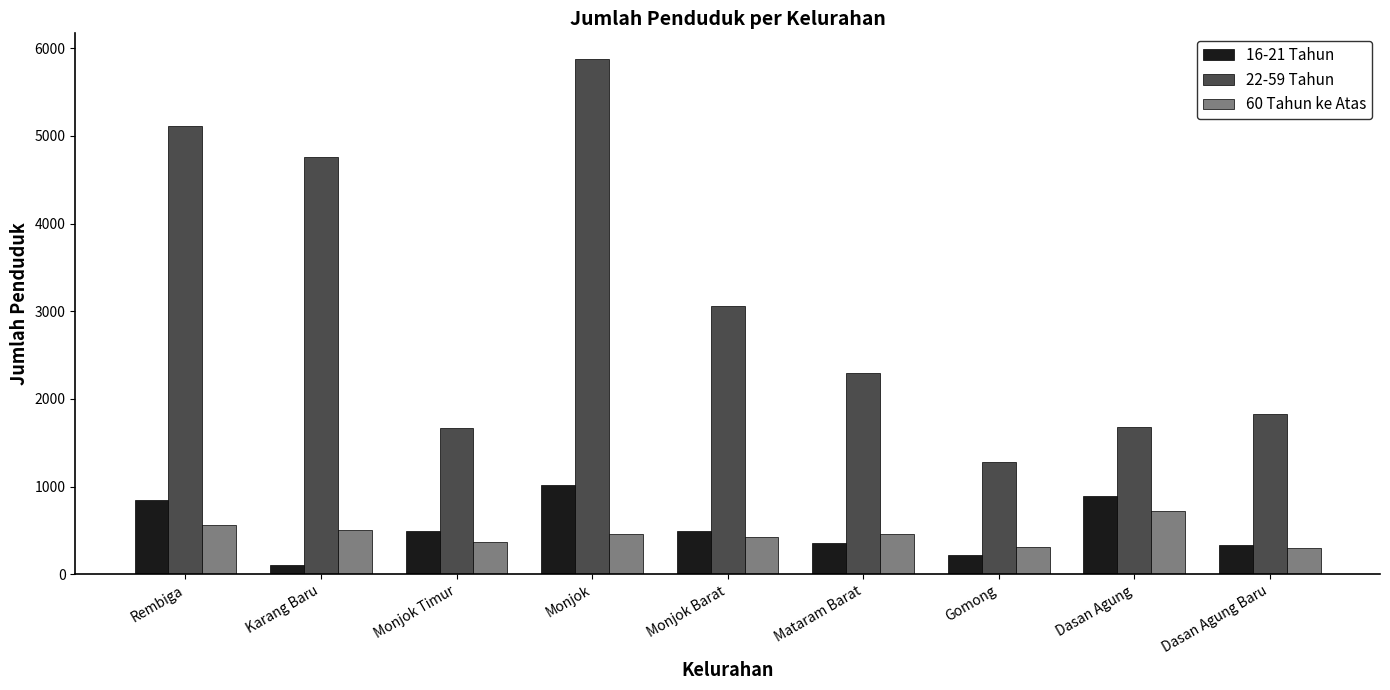

The 16-21 Tahun series shows 740 at Monjok Barat. True or false?

False